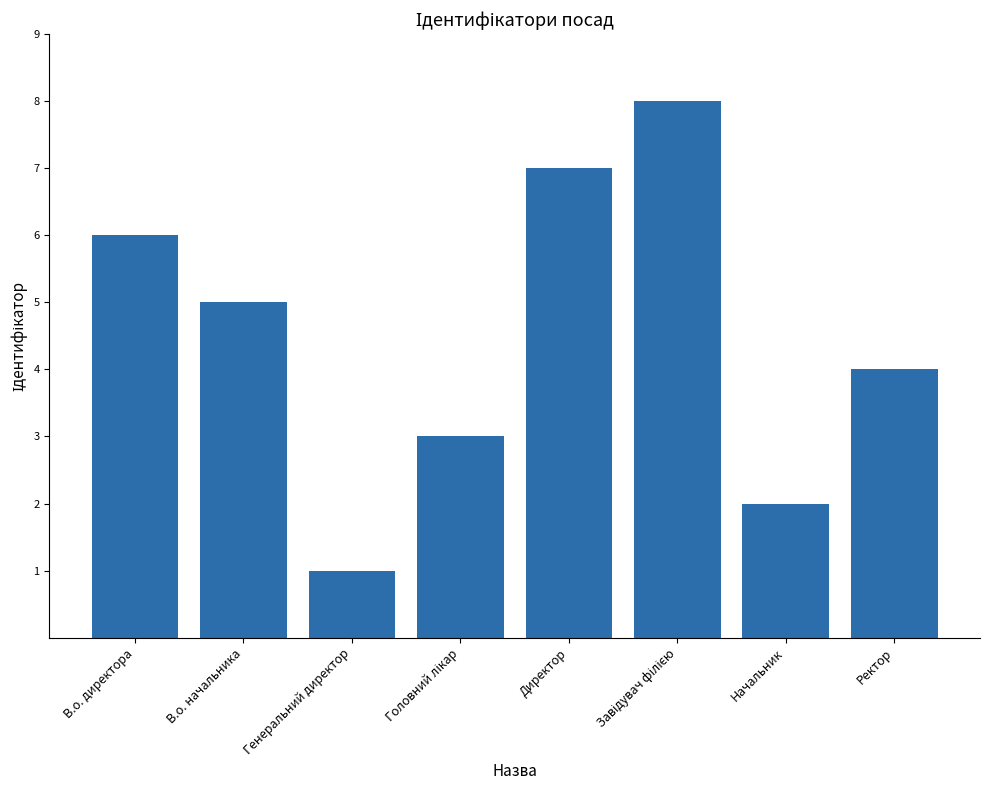

What is the change in value from В.о. директора to Директор?

+1